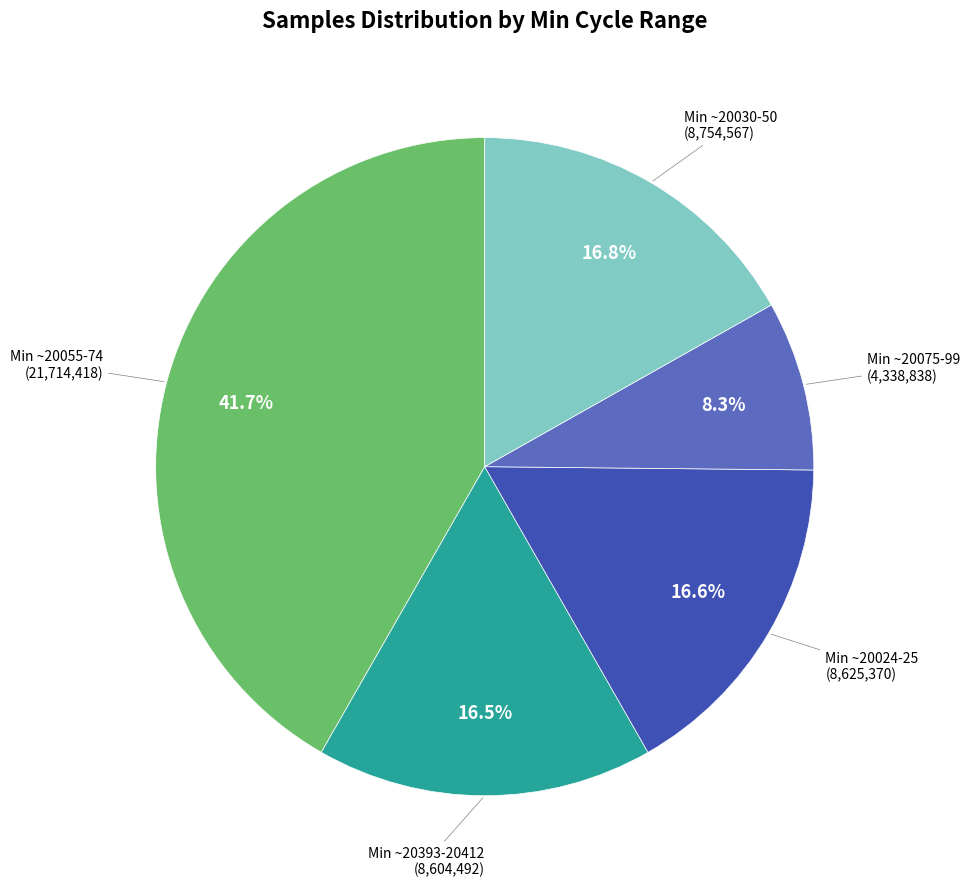

Which has a higher value, Min ~20393-20412 or Min ~20075-99?

Min ~20393-20412